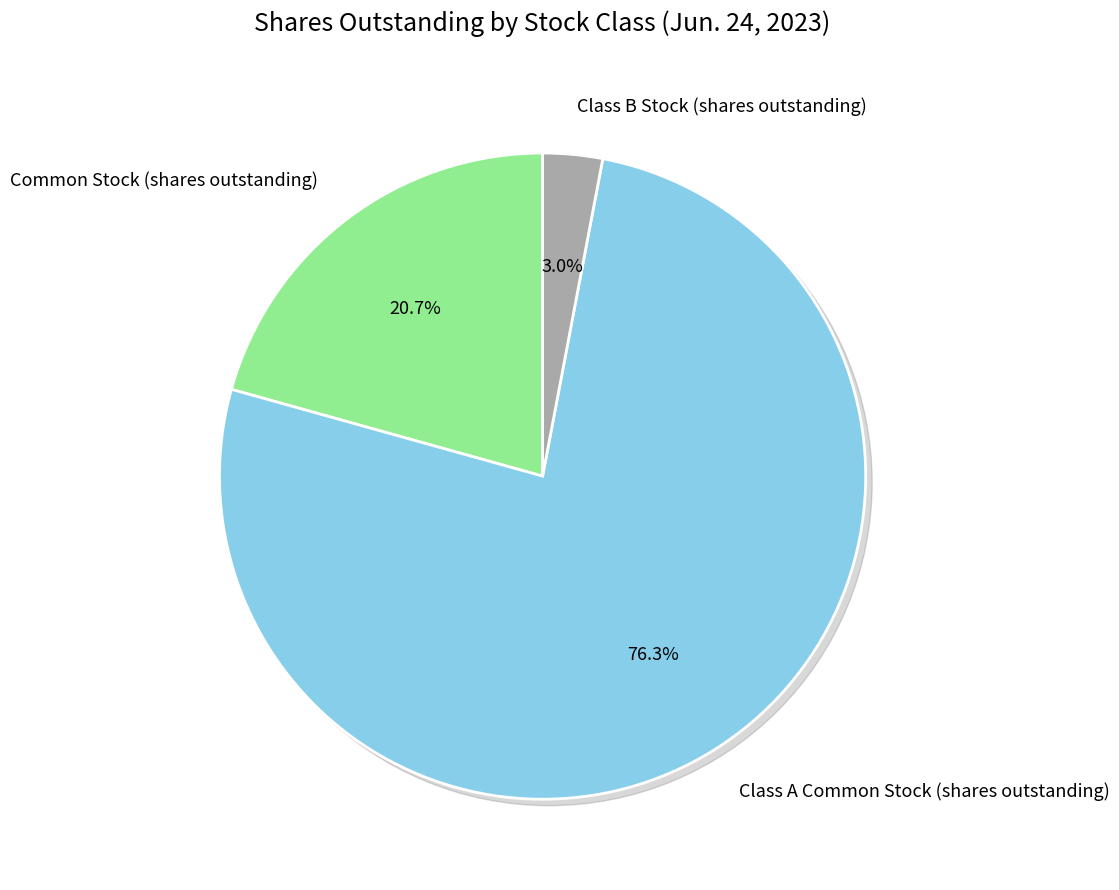

Which category has the smallest portion of the pie?

Class B Stock (shares outstanding)